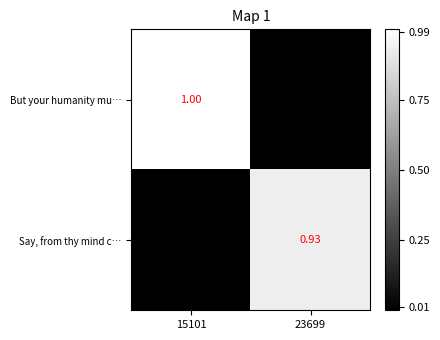

What is the difference between the maximum and minimum values in the But your humanity mu… series?

1.0